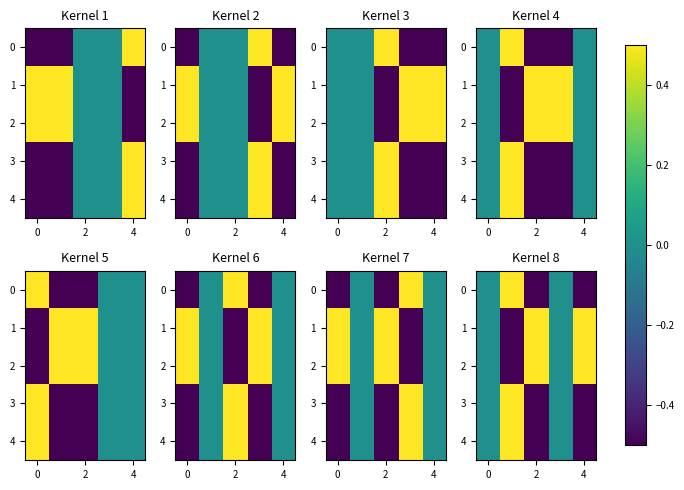

What is the difference between the maximum and minimum values in the row_1 series?

1.0